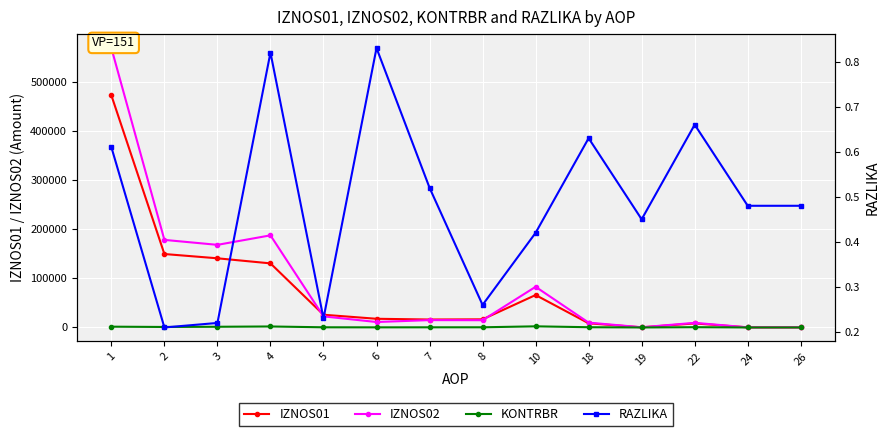

Rank the categories by IZNOS01 value from lowest to highest.

24, 26, 19, 22, 18, 7, 8, 6, 5, 10, 4, 3, 2, 1